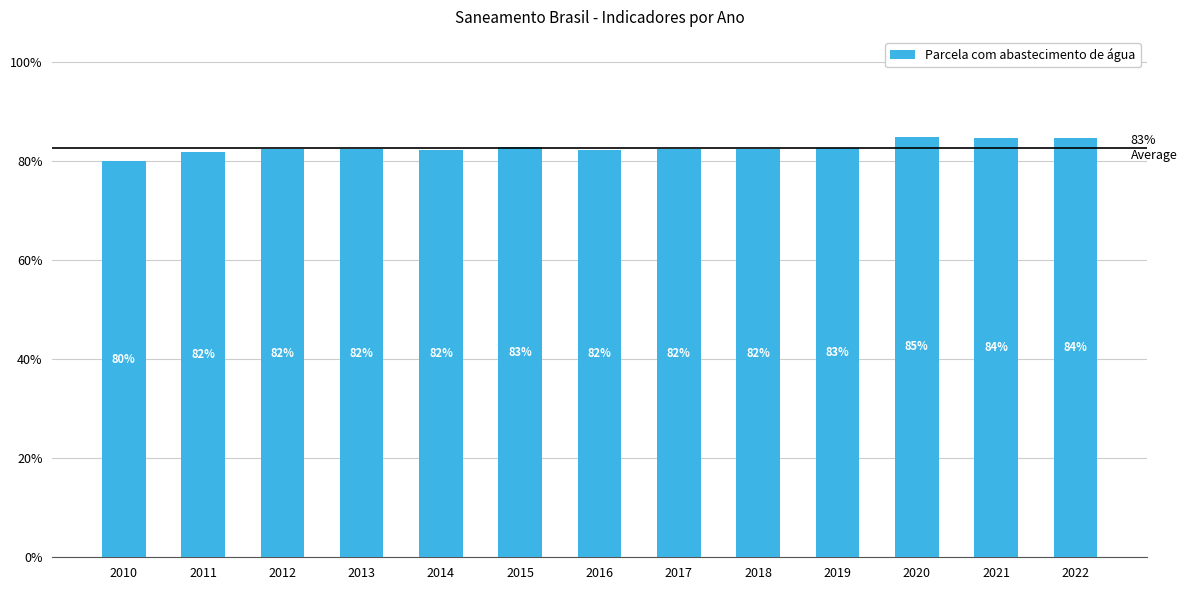

Reading right to left, extract all data points from this chart.

2022=0.8	2021=0.8	2020=0.8	2019=0.8	2018=0.8	2017=0.8	2016=0.8	2015=0.8	2014=0.8	2013=0.8	2012=0.8	2011=0.8	2010=0.8